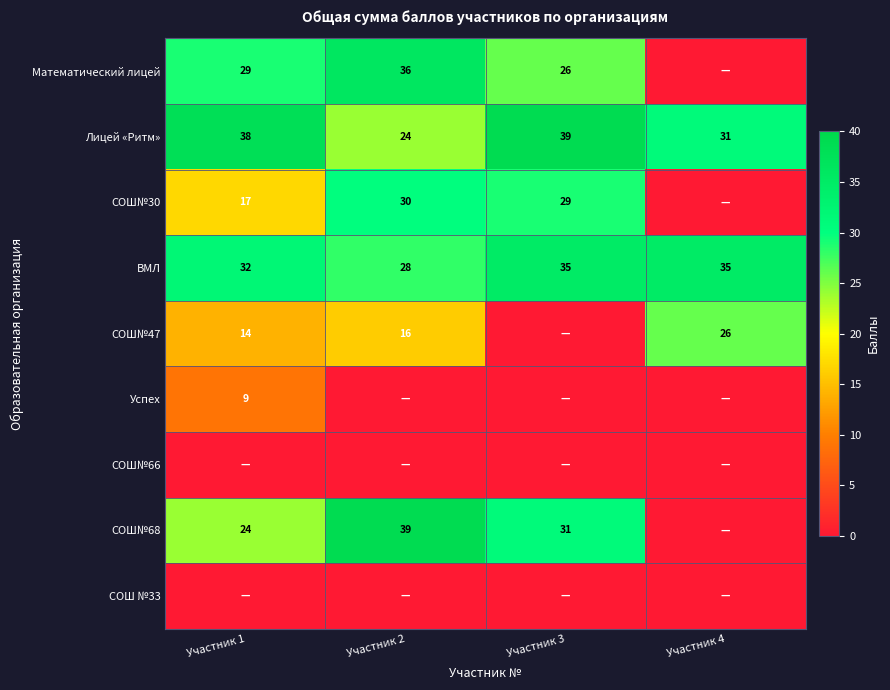

What is the difference between the highest and lowest values at Участник 4?

35